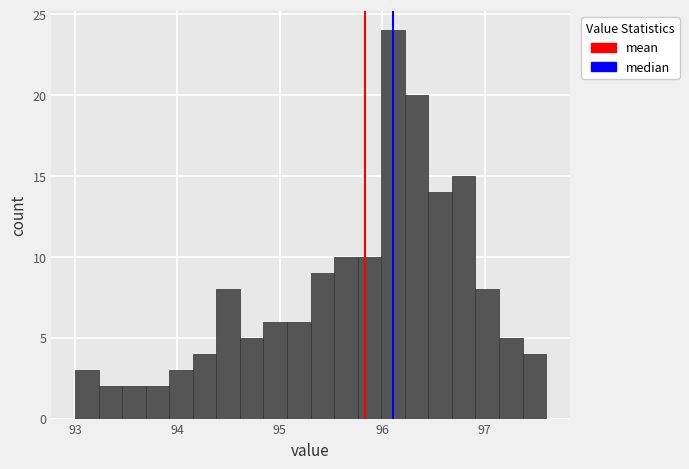

Read against the x-axis, roughly where is the centre of the tallest bar?

96.1